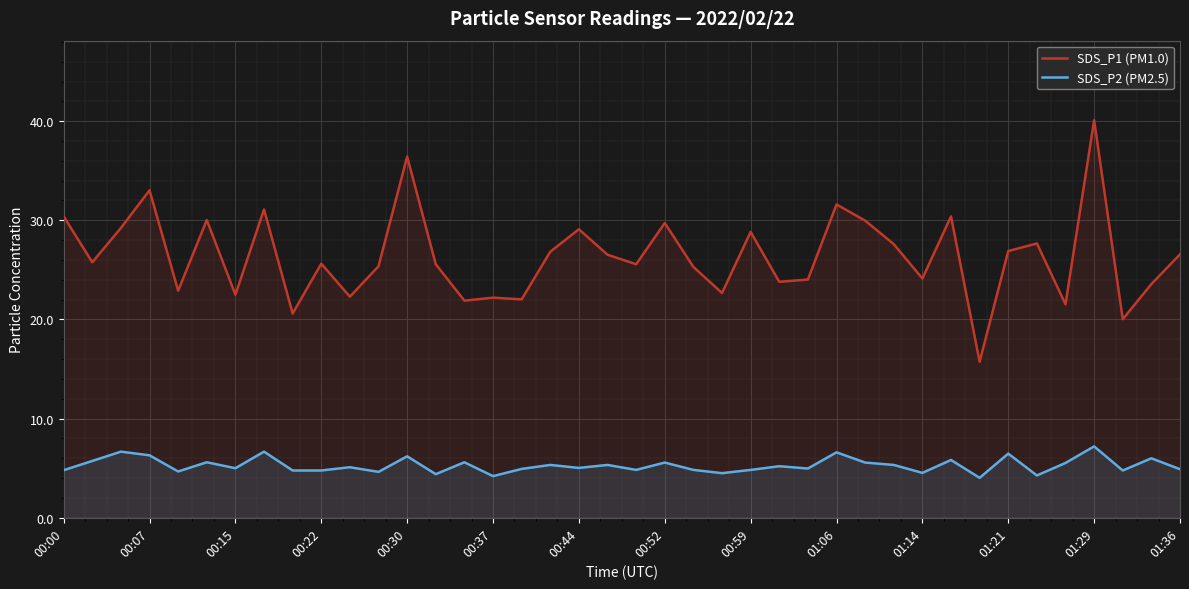

Which series has the widest spread of values?

SDS_P1 (PM1.0)